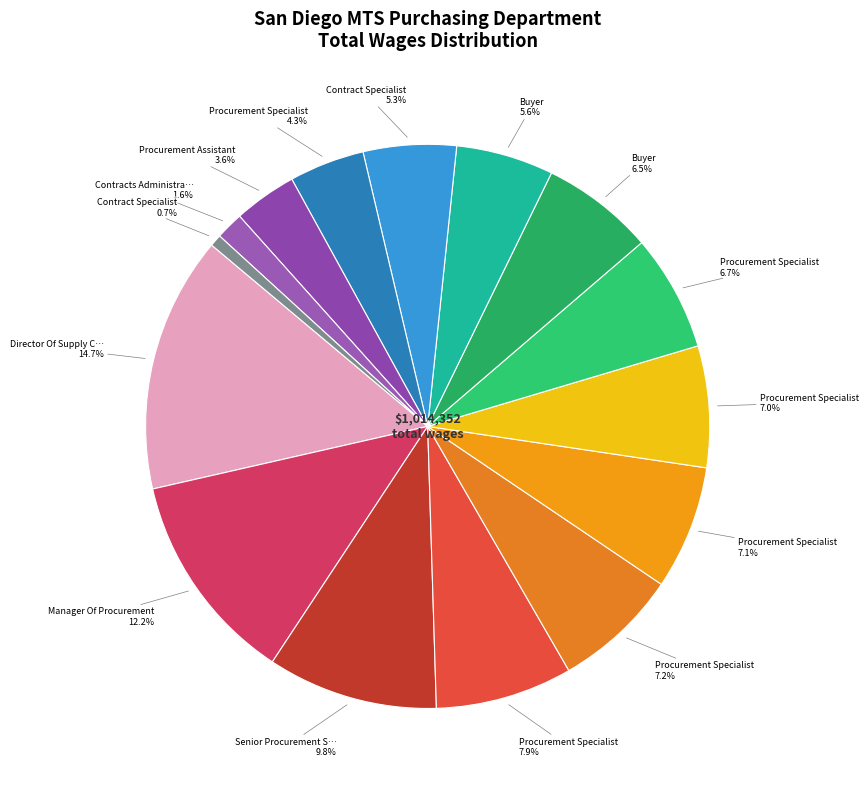

How many slices are in this pie chart?

15